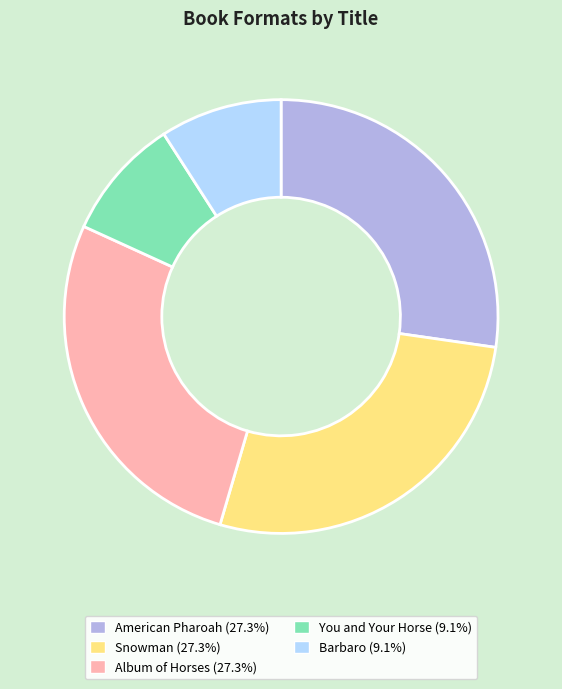

What is the ratio of the value at You and Your Horse to the value at American Pharoah?

0.3